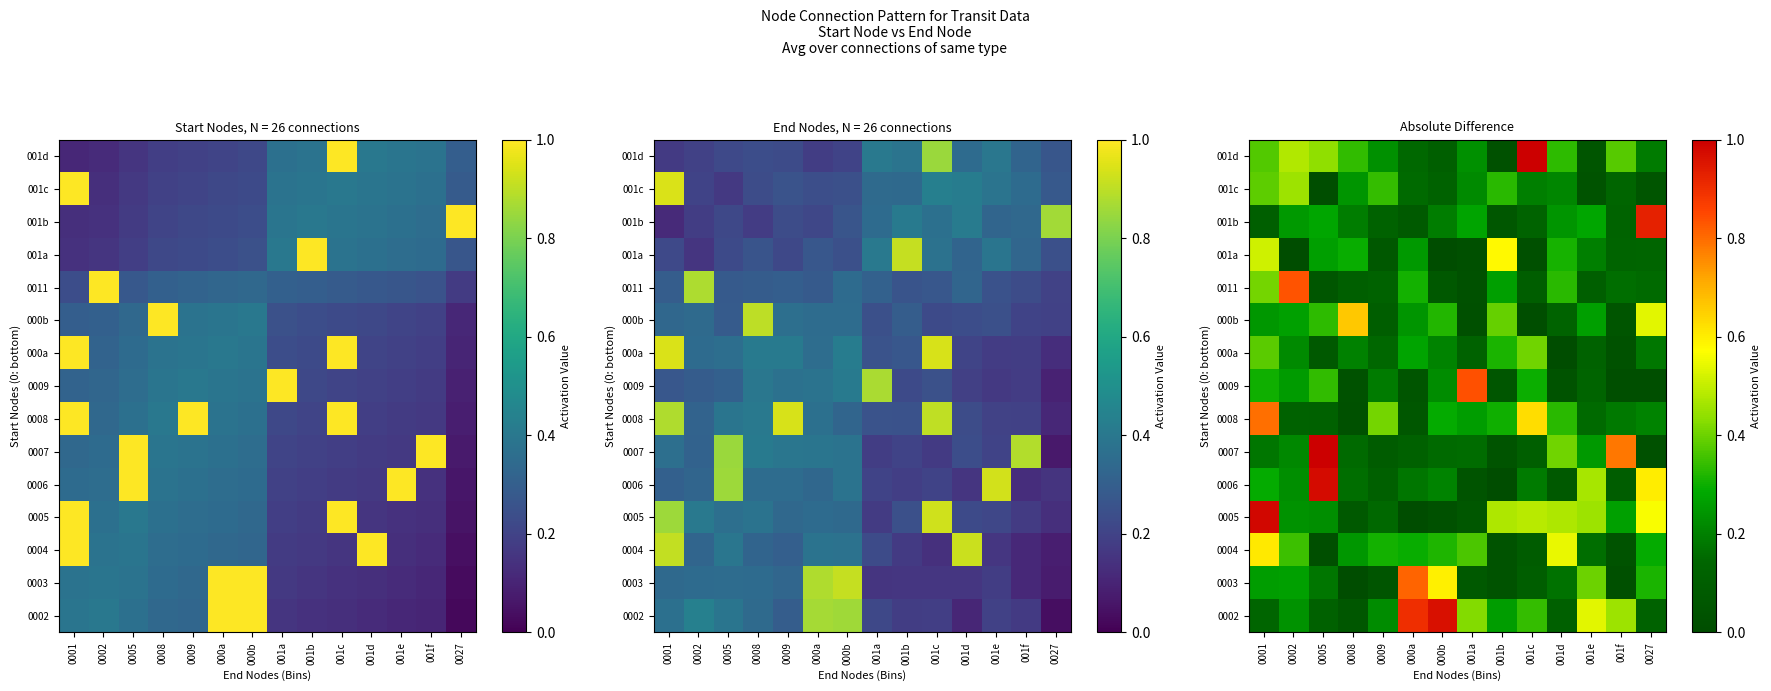

Count the number of categories in the chart.

14